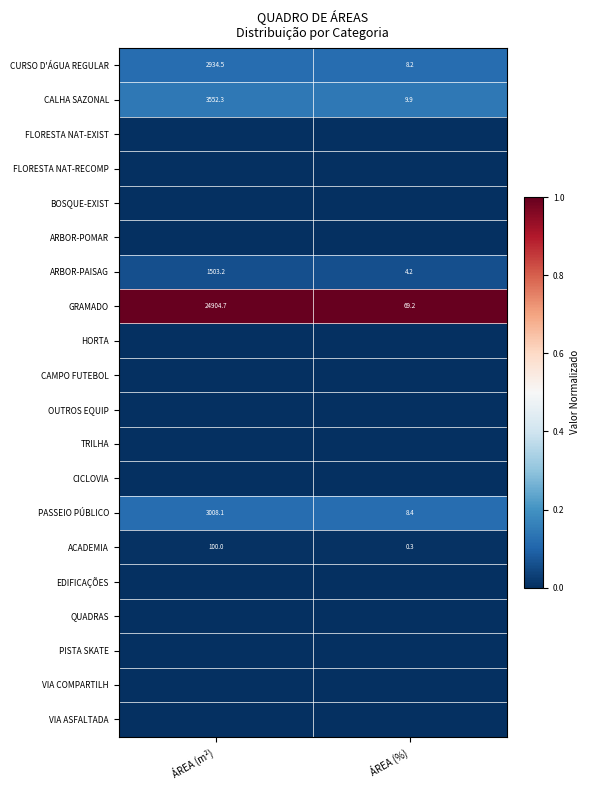

Which category has the lowest value across all series?

ÁREA (m²)